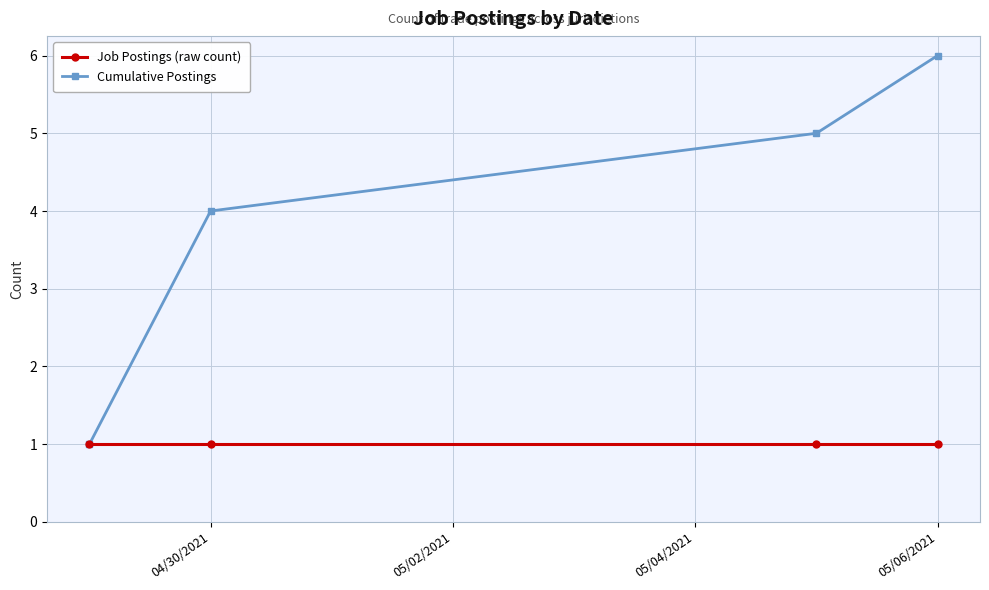

Rank the series by their maximum value, from highest to lowest.

Cumulative Postings, Job Postings (raw count)